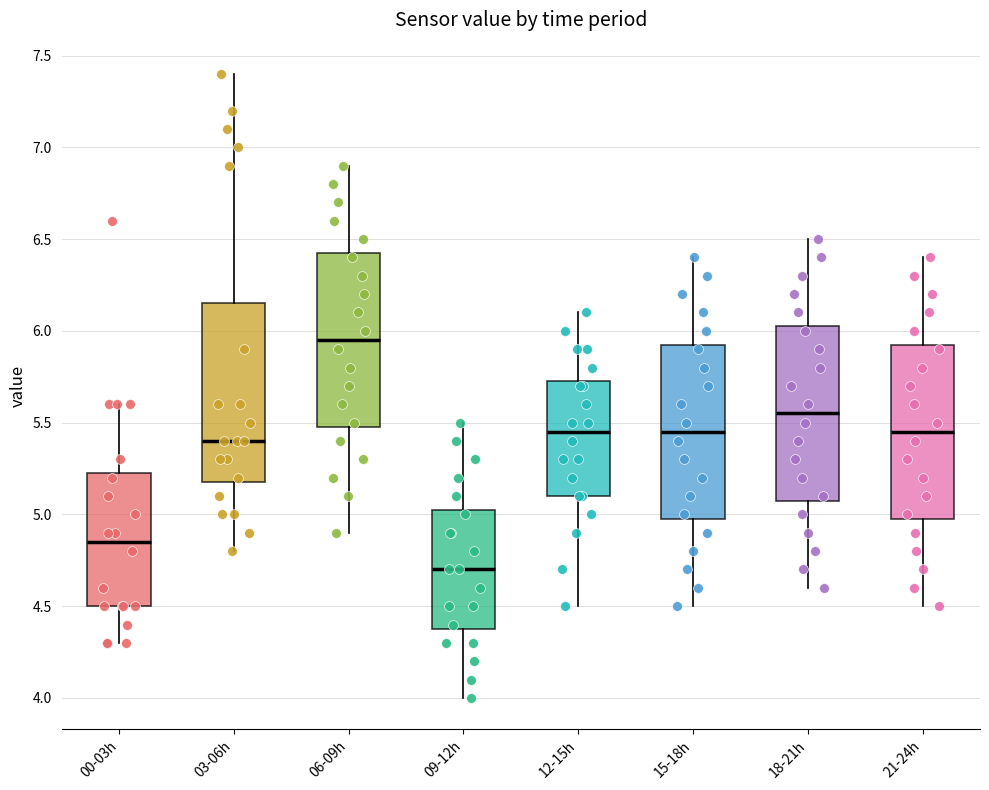

Where does the upper whisker of the box for 03-06h end on the y-axis? The values are not printed on the chart, so give them approximately, as read against the axis.

7.40